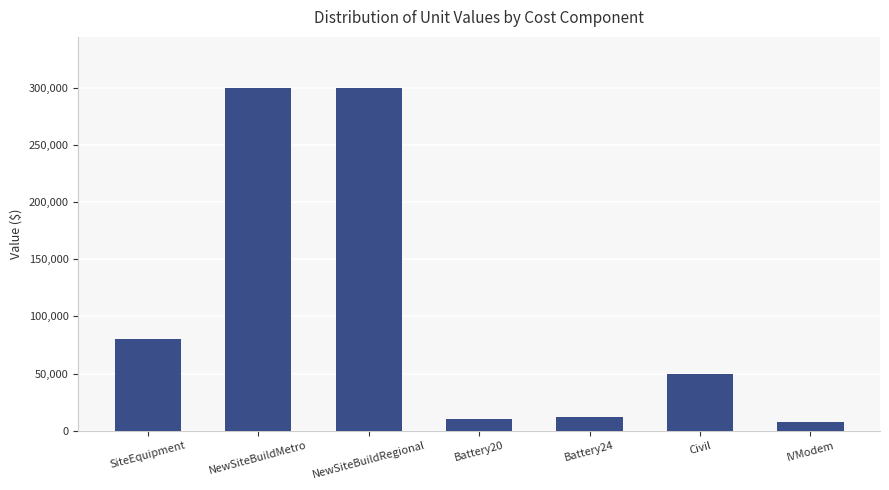

What is the difference between the values at NewSiteBuildRegional and Battery24?

288000